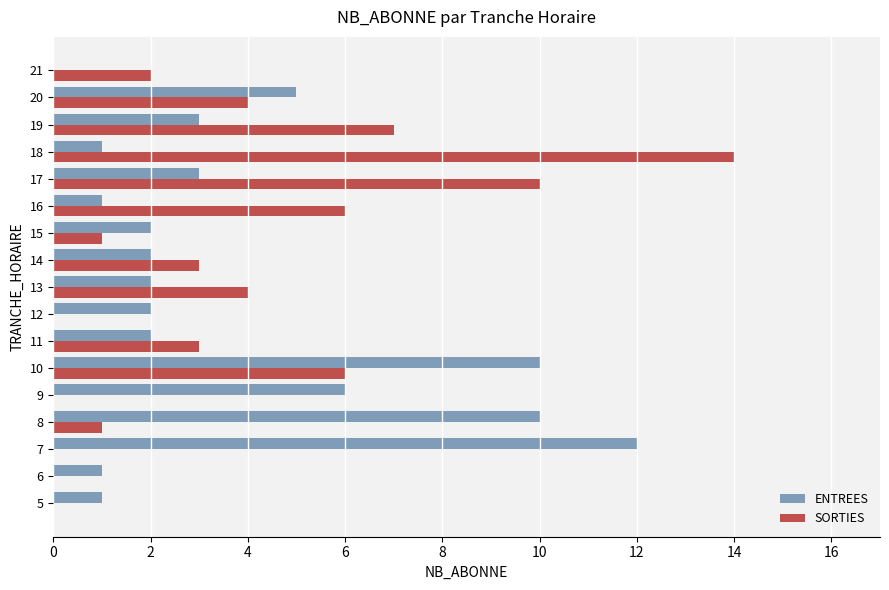

What is the maximum value shown in the chart?

14